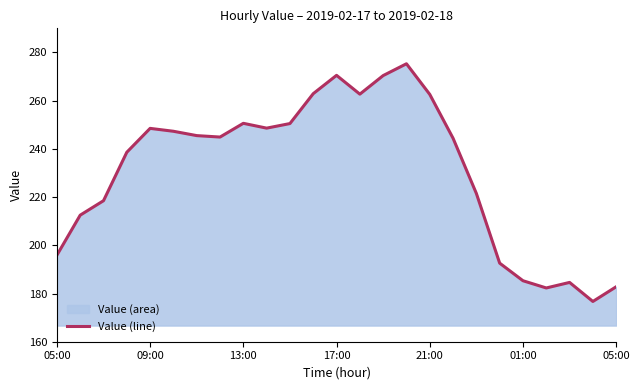

Reading left to right, extract all data points from this chart.

195.9	212.5	218.5	238.6	248.5	247.3	245.5	244.9	250.6	248.6	250.5	262.9	270.5	262.7	270.4	275.3	262.6	244.4	221.5	192.6	185.3	182.3	184.6	176.7	182.8